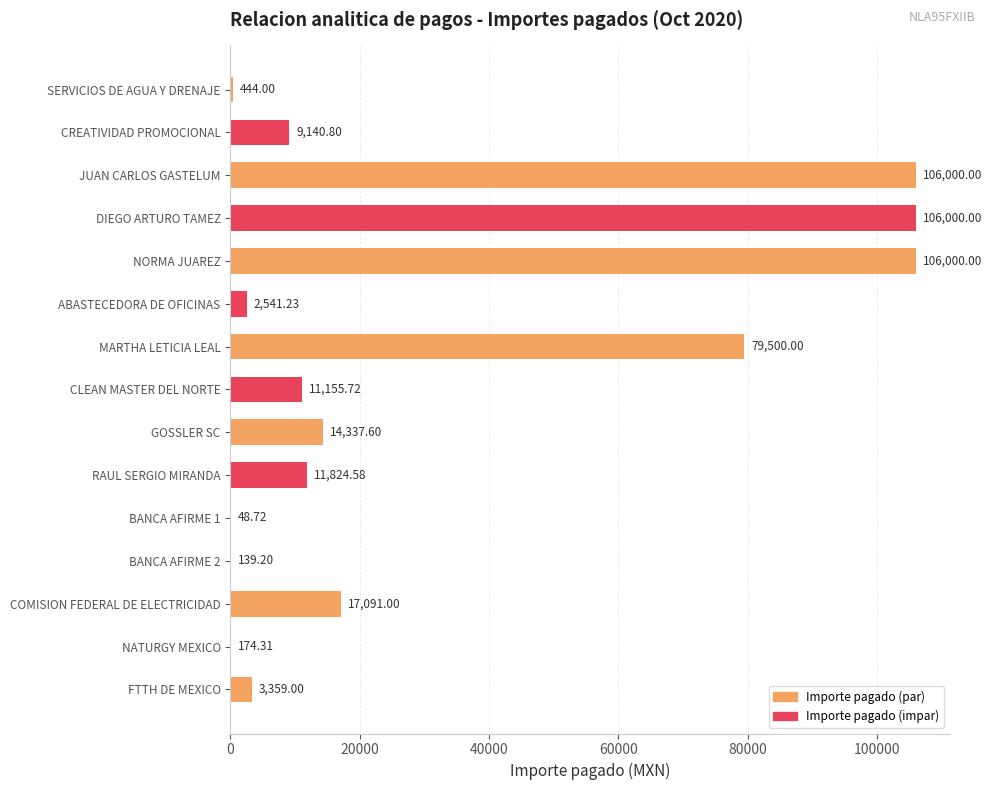

At which label is the value closest to 53024?

MARTHA LETICIA LEAL